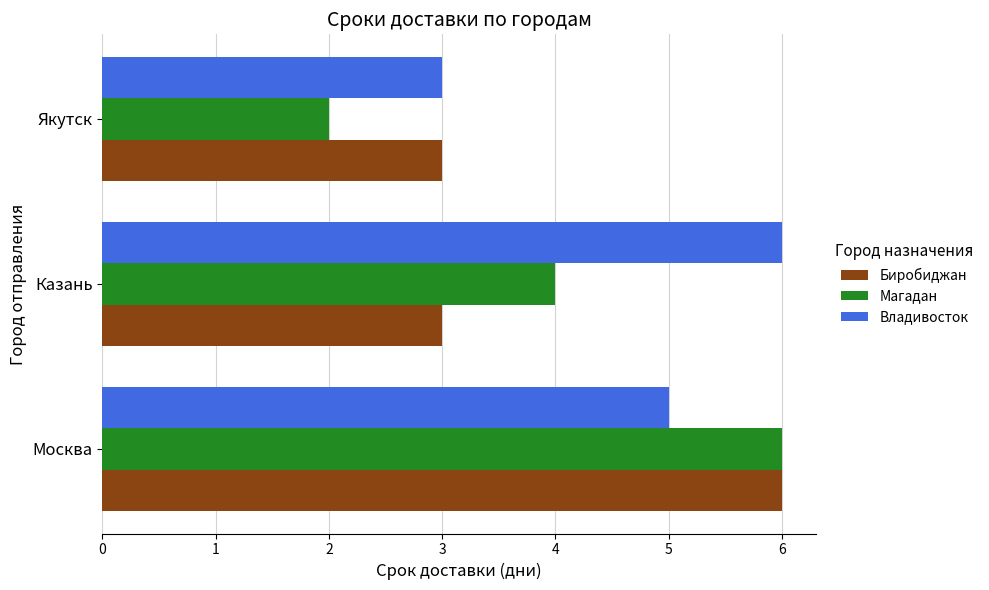

What is the total value across all series at Казань?

13